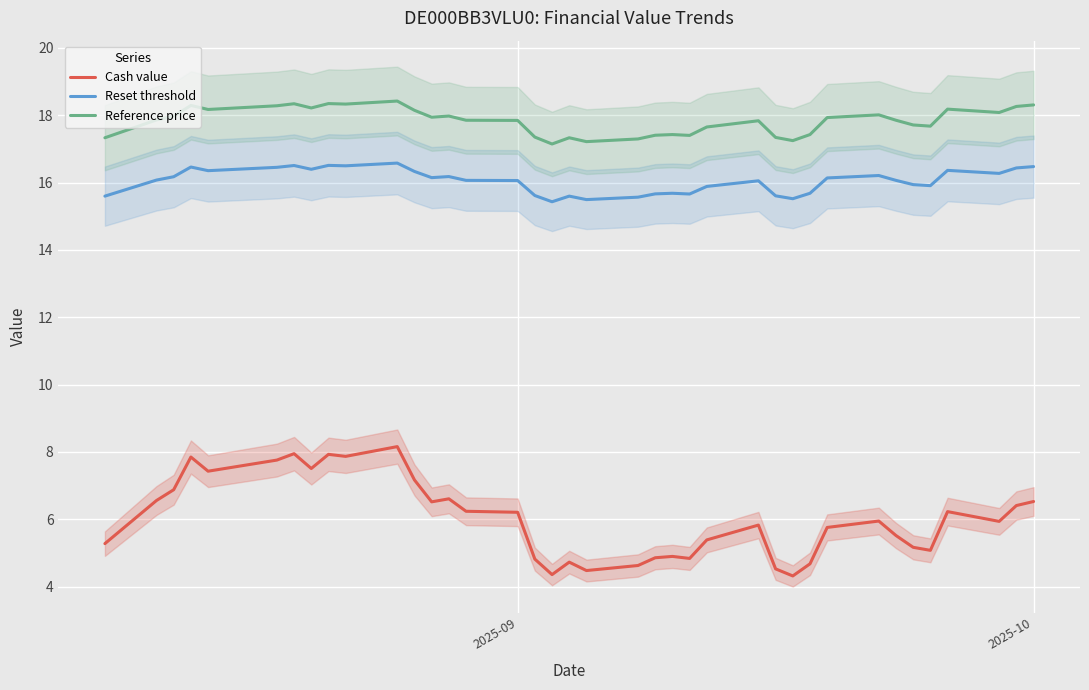

What is the highest value of the Cash value series?

8.2